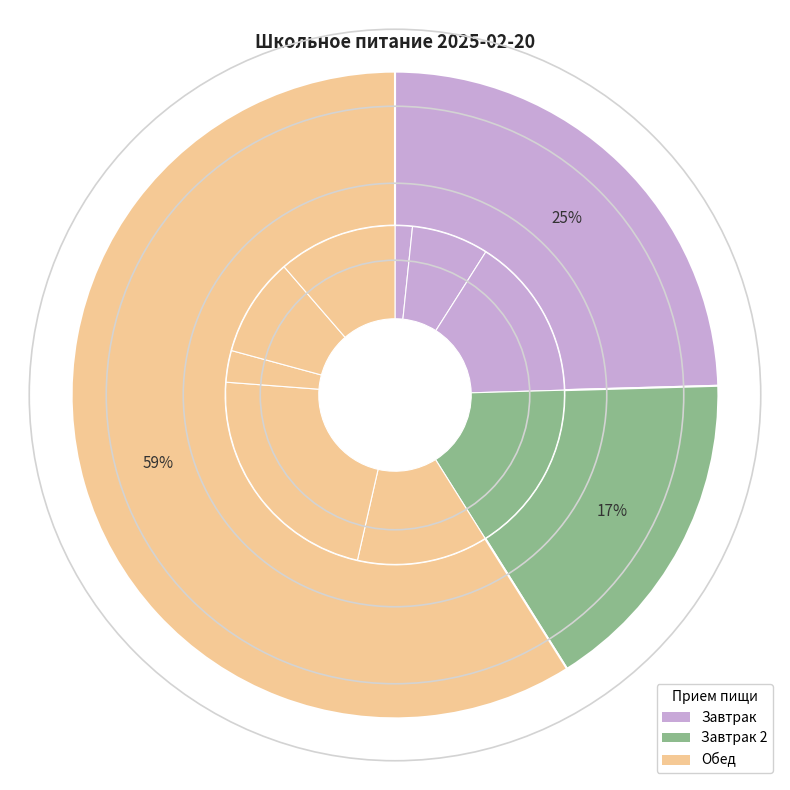

How many segments does this pie chart have?

9